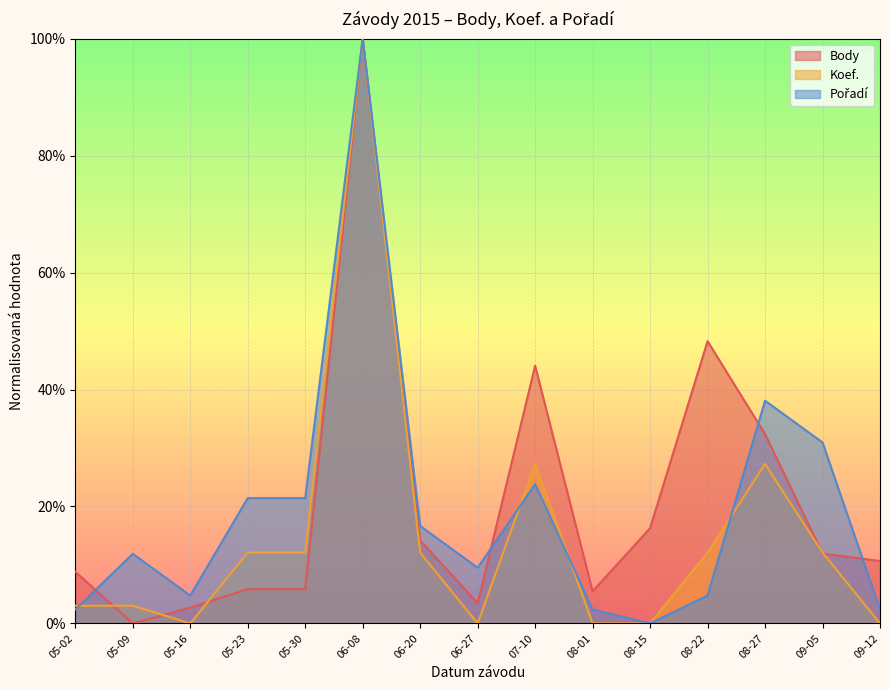

What is the difference between the maximum and minimum values in the Pořadí series?

100.0